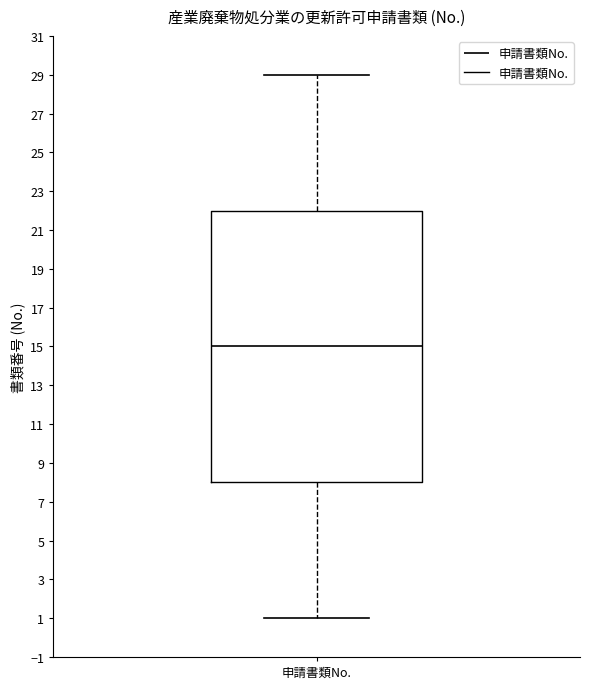

Transcribe this box plot: give where the median line is, the range the box spans, and where the two whiskers end, as read against the y-axis. The values are not printed on the chart, so give them approximately, as read against the axis.

median 15, box 8 to 22, whiskers 1 to 29